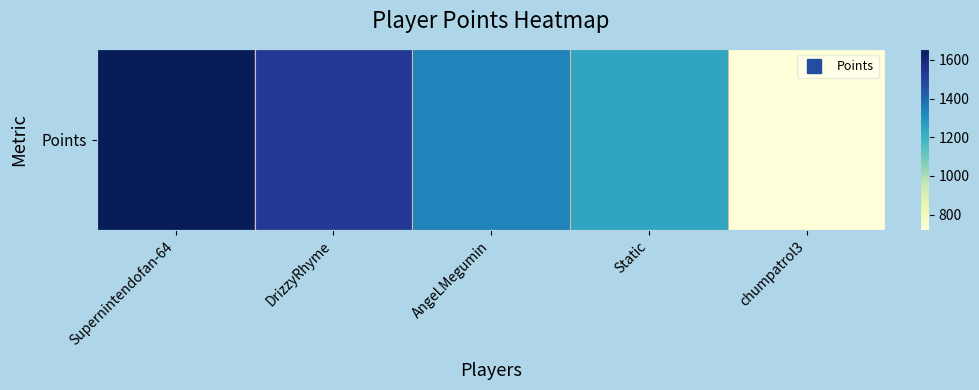

At which label does the data first exceed 1333?

Supernintendofan-64